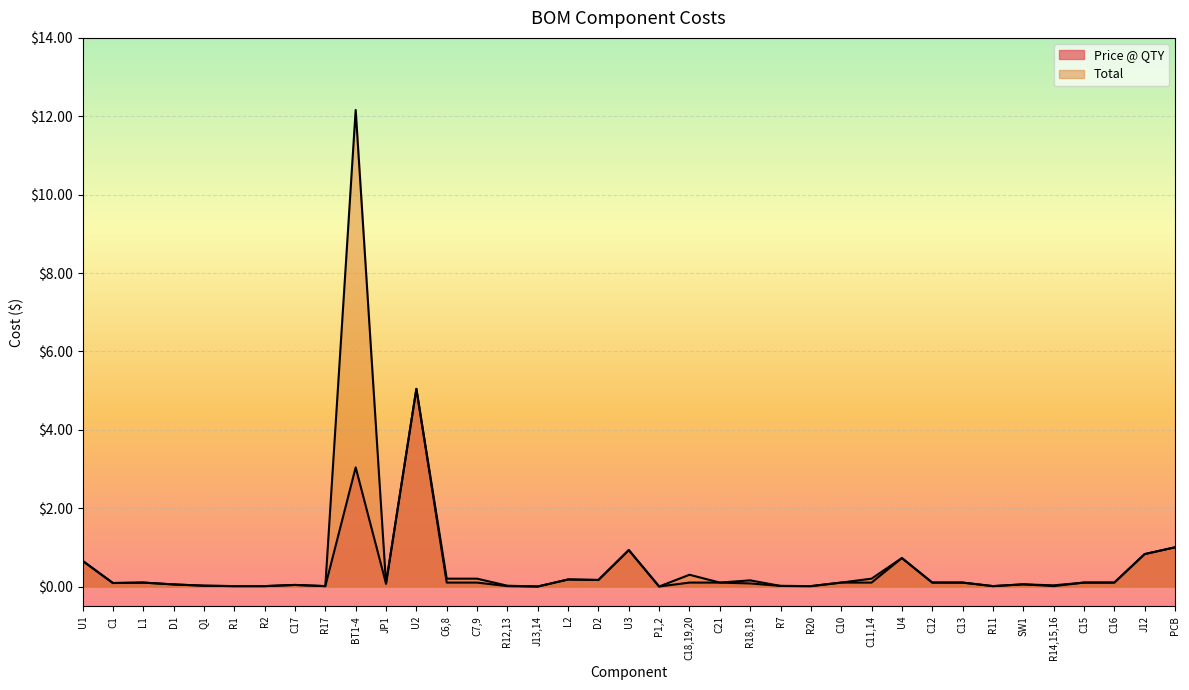

Which has a higher value, C6,8 or R17?

C6,8